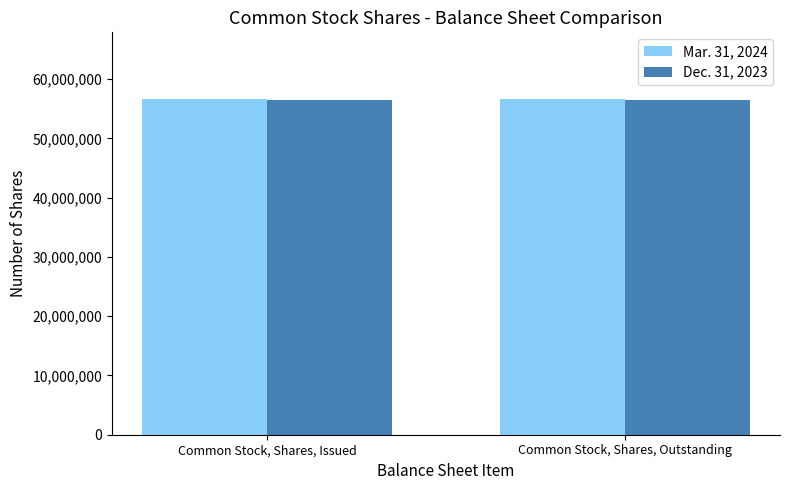

What is the sum of all Mar. 31, 2024 values?

113138792